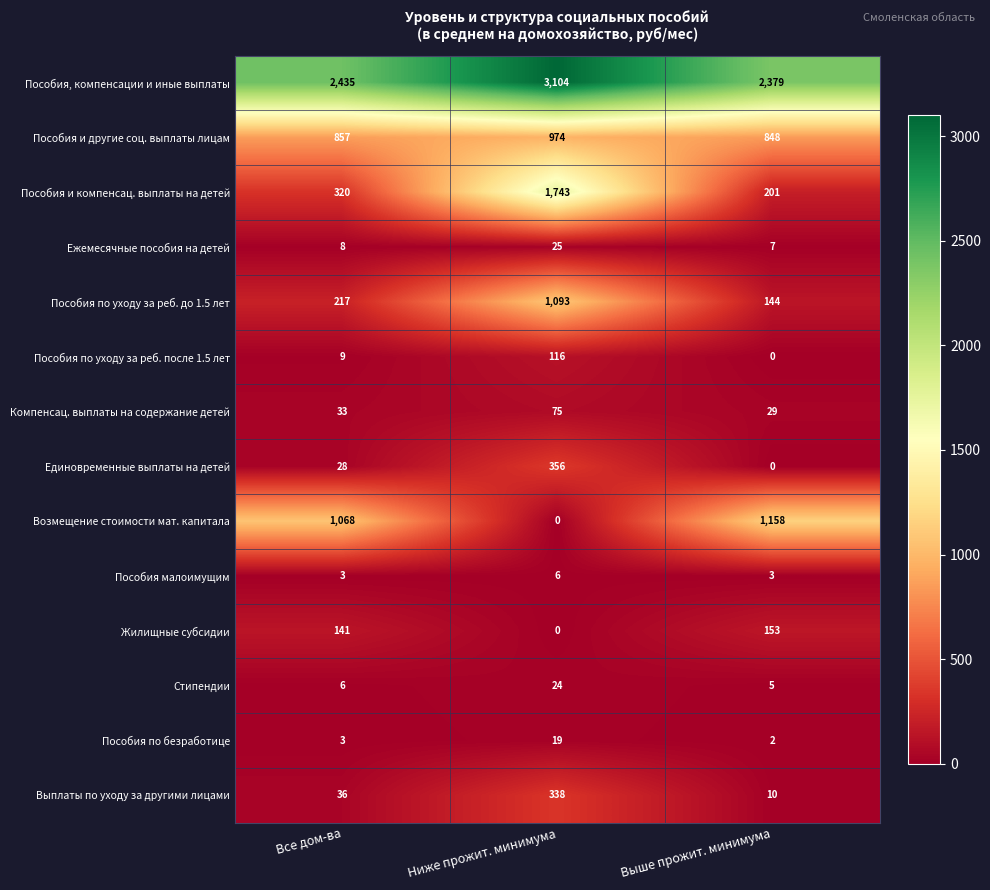

What is the total value across all series at Все дом-ва?

5164